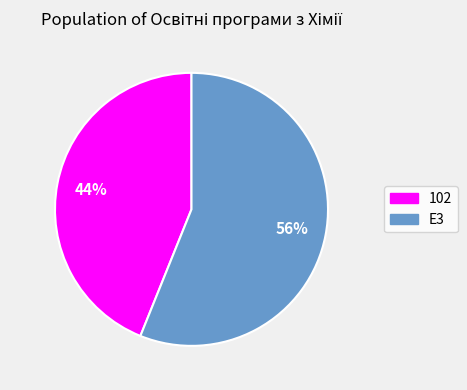

Count the number of slices in the pie.

2